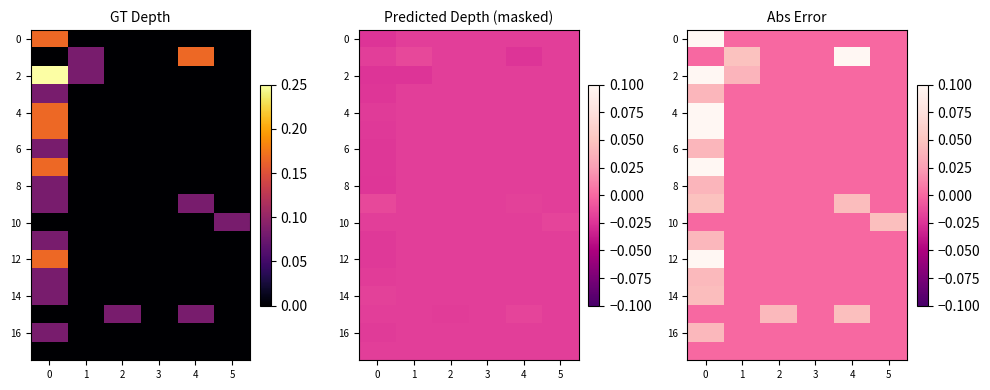

Is it true that row_5 equals -0.1 at 0?

False